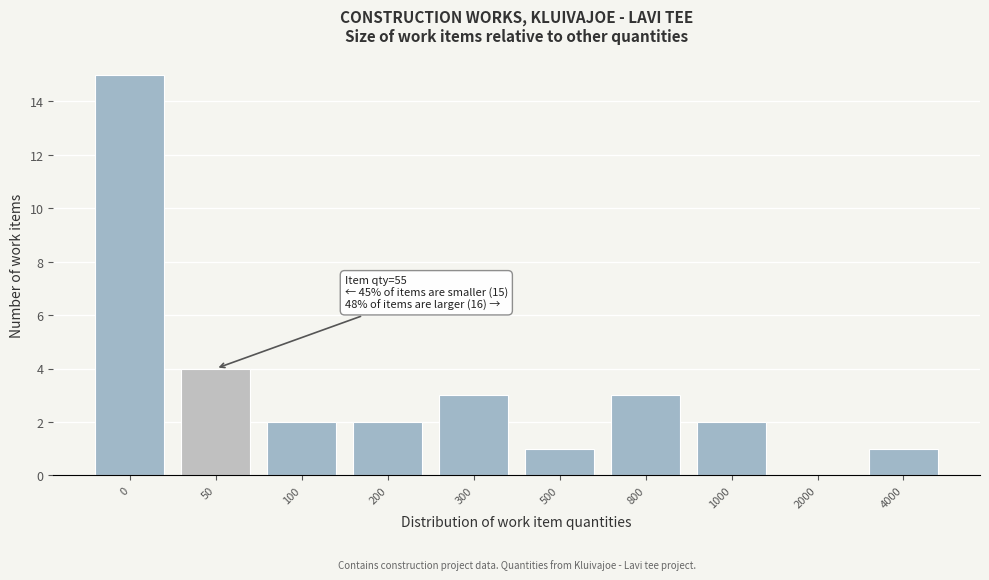

Reading left to right, extract all data points from this chart.

0=15	50=4	100=2	200=2	300=3	500=1	800=3	1000=2	2000=0	4000=1